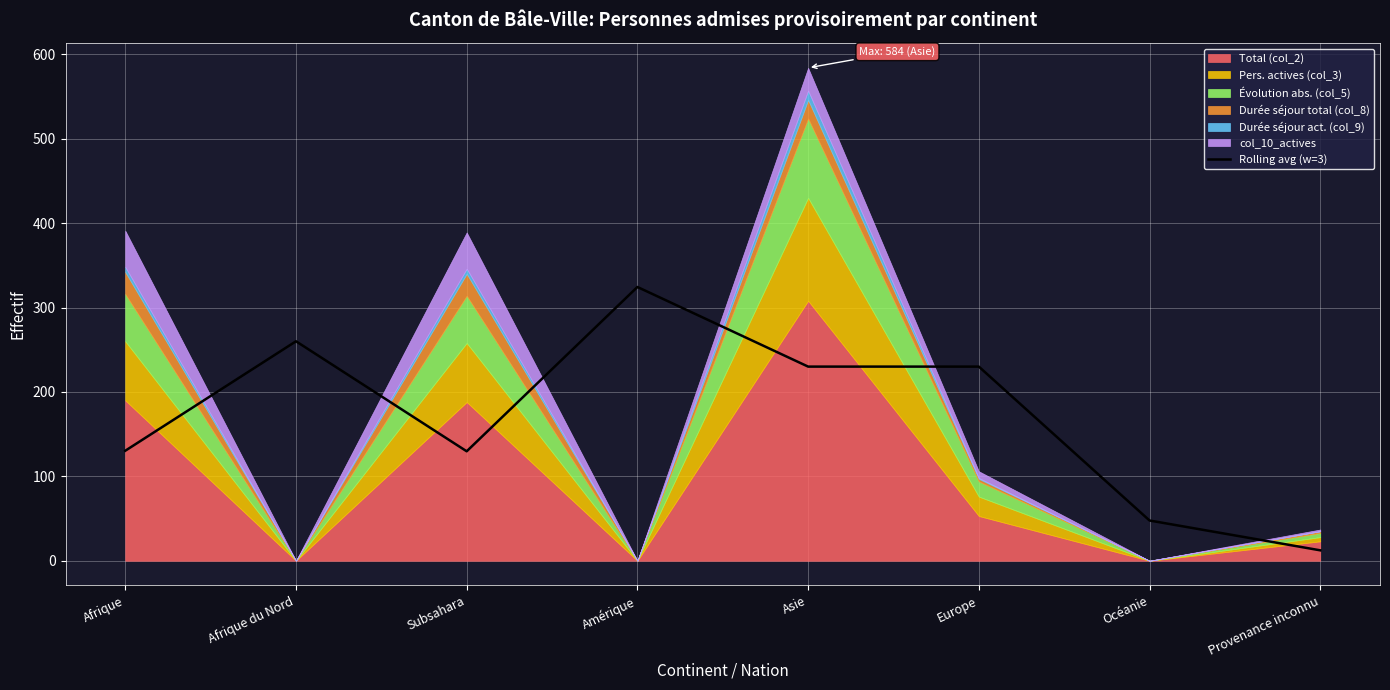

Approximately how many times larger is the value at Asie compared to Provenance inconnu?

18.6